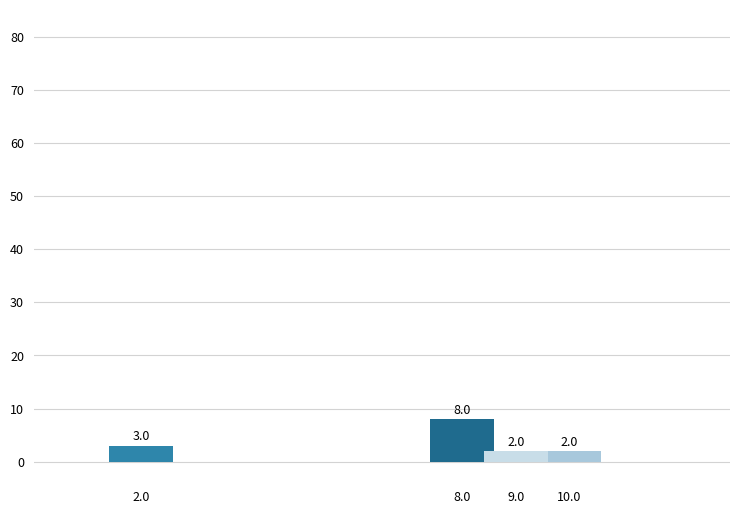

Reading left to right, extract all data points from this chart.

3	8	2	2